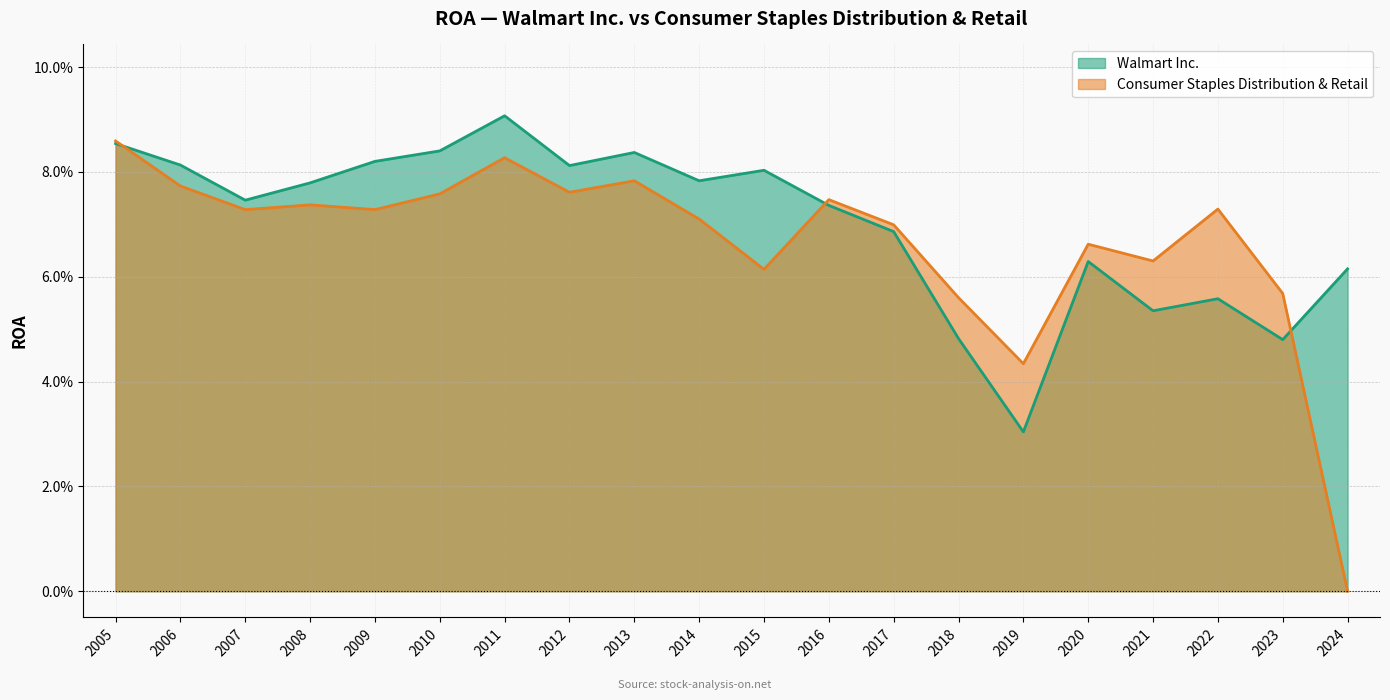

At which category is the sum across all series the highest?

2011